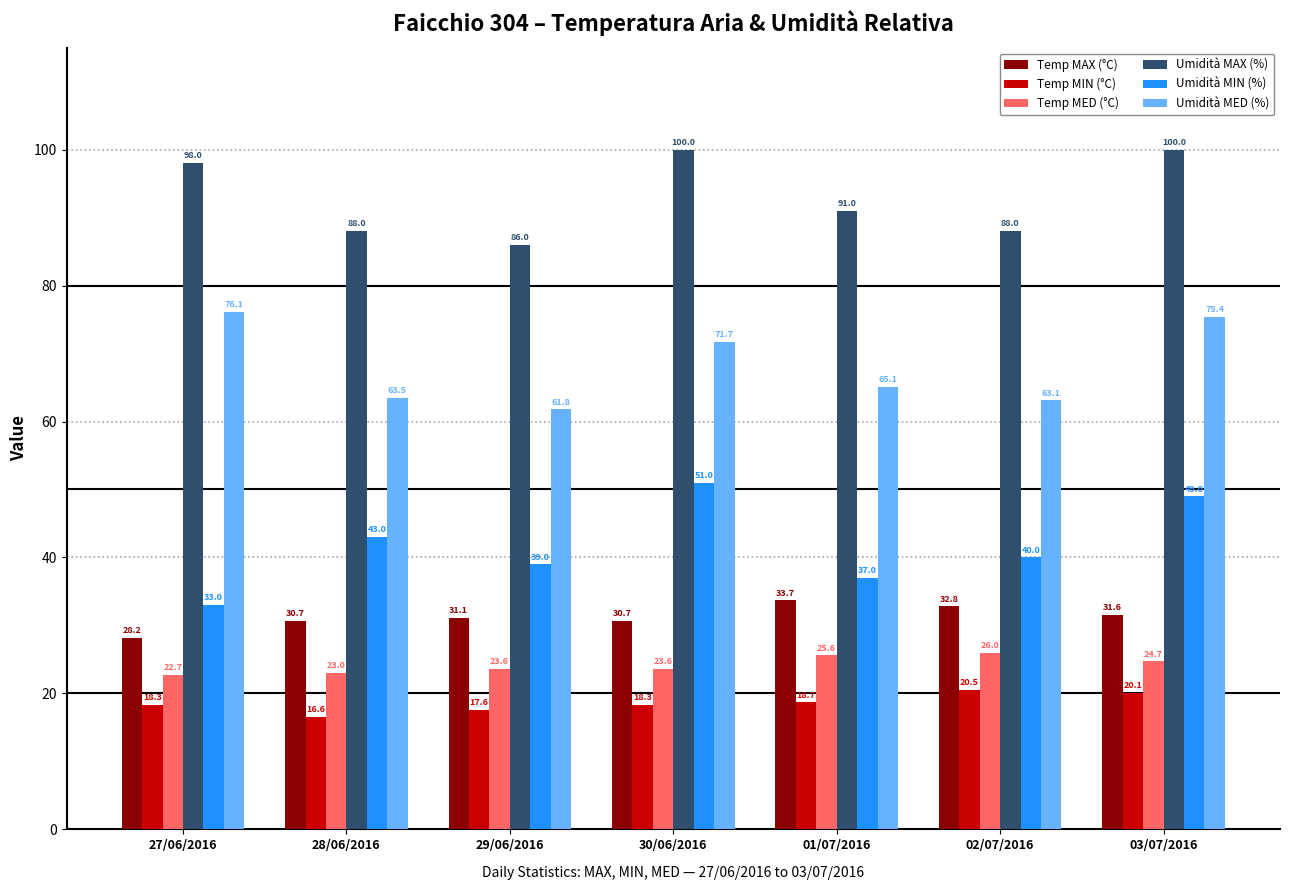

At which category does the chart reach its minimum across all series?

28/06/2016